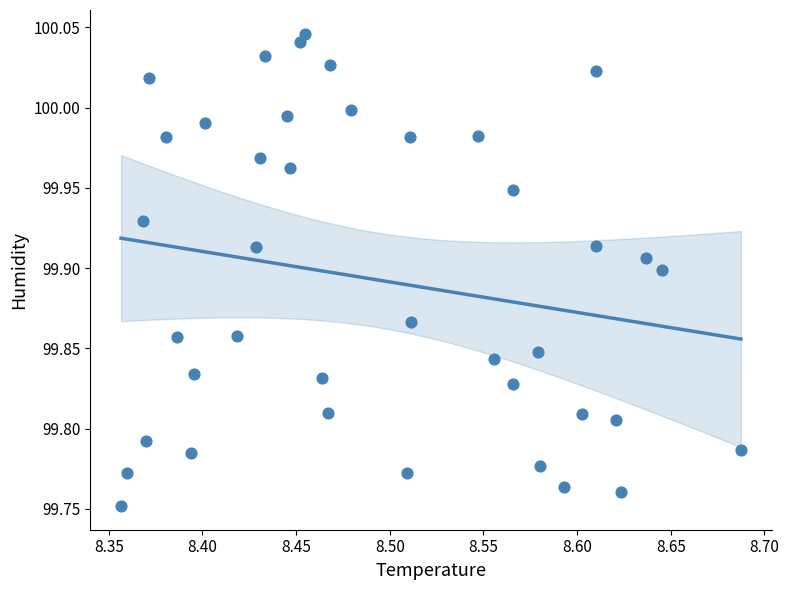

What is the range of Y values (max minus min)?

0.3